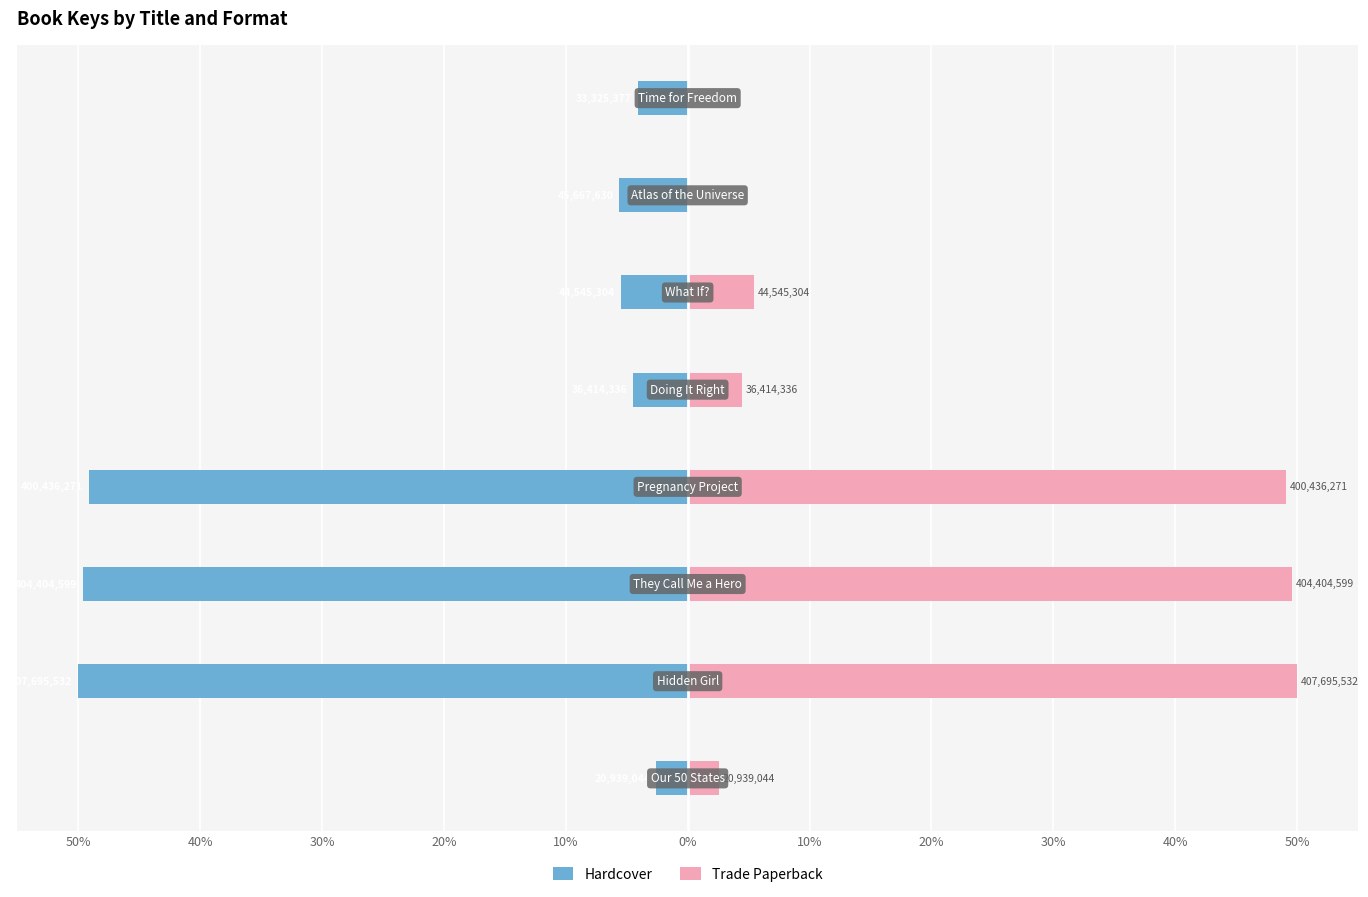

Is the value of Trade Paperback at 10% greater than the value of Hardcover at 20%?

Yes